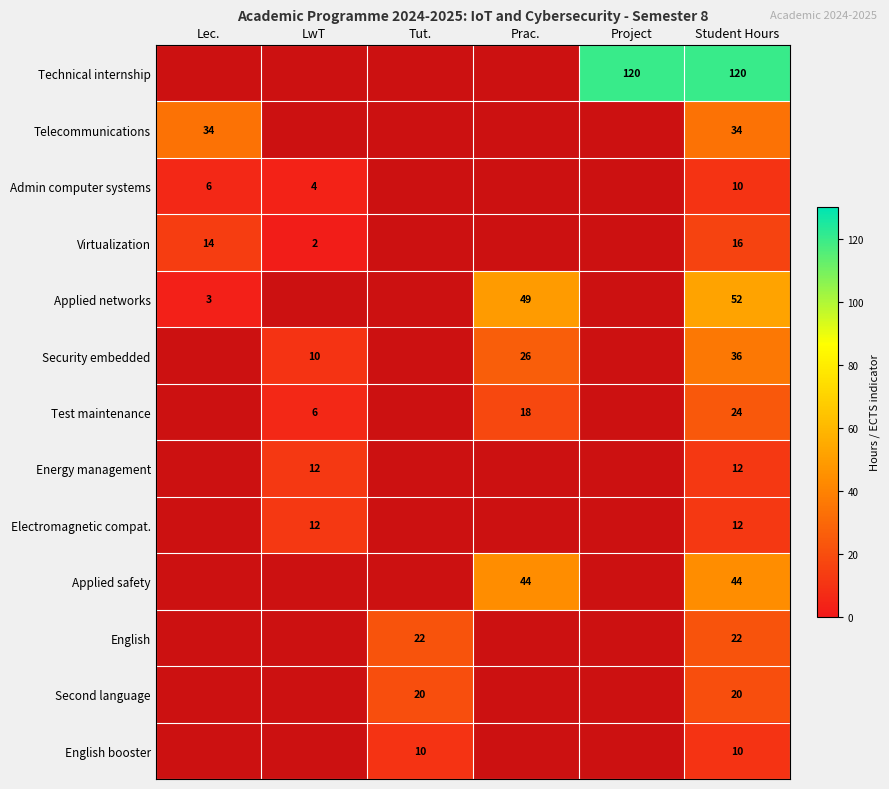

The value of Applied networks at Student Hours is 18. True or false?

False